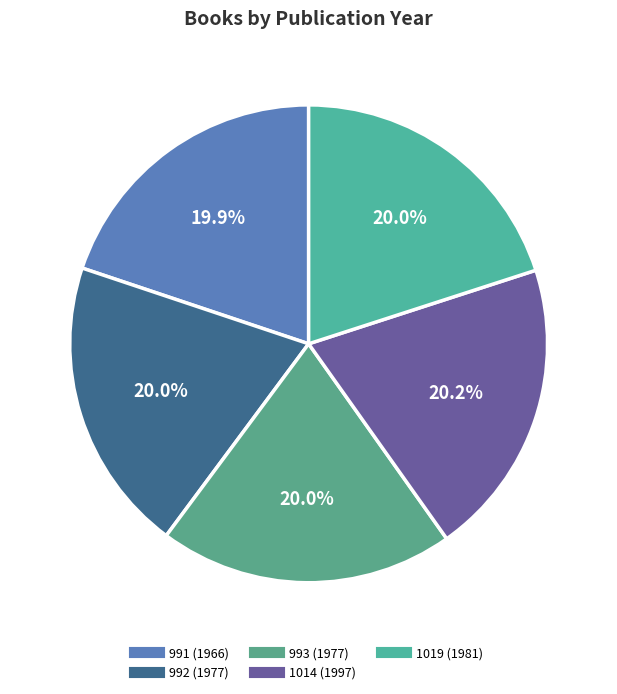

Count the number of slices in the pie.

5